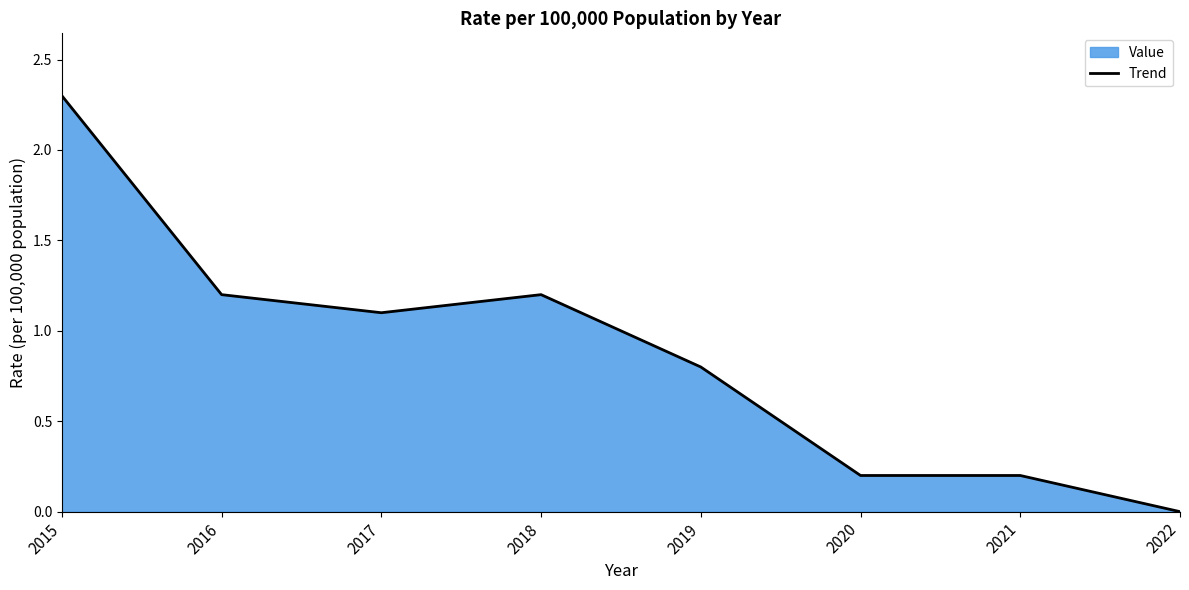

Between 2015 and 2021, which is larger?

2015